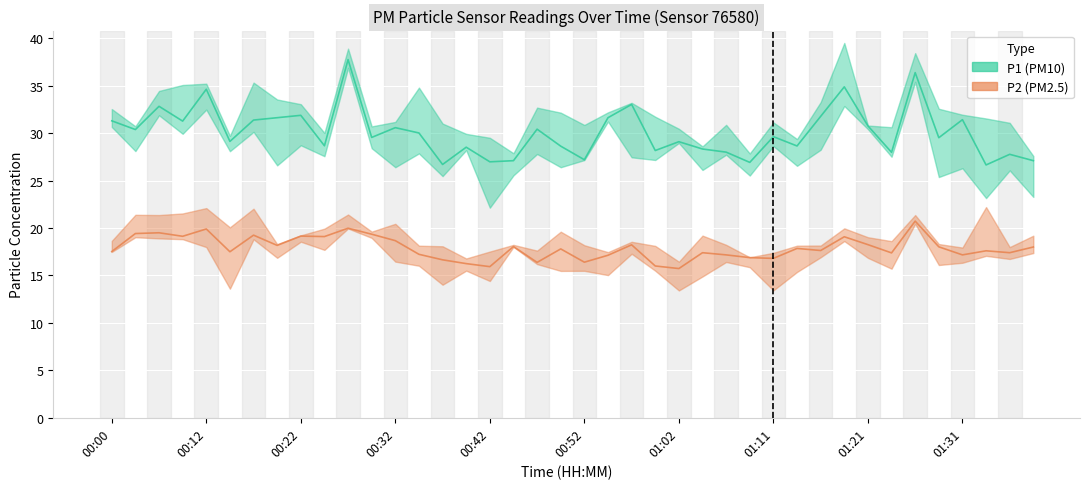

Which has a higher value, 01:38 or 00:49?

00:49